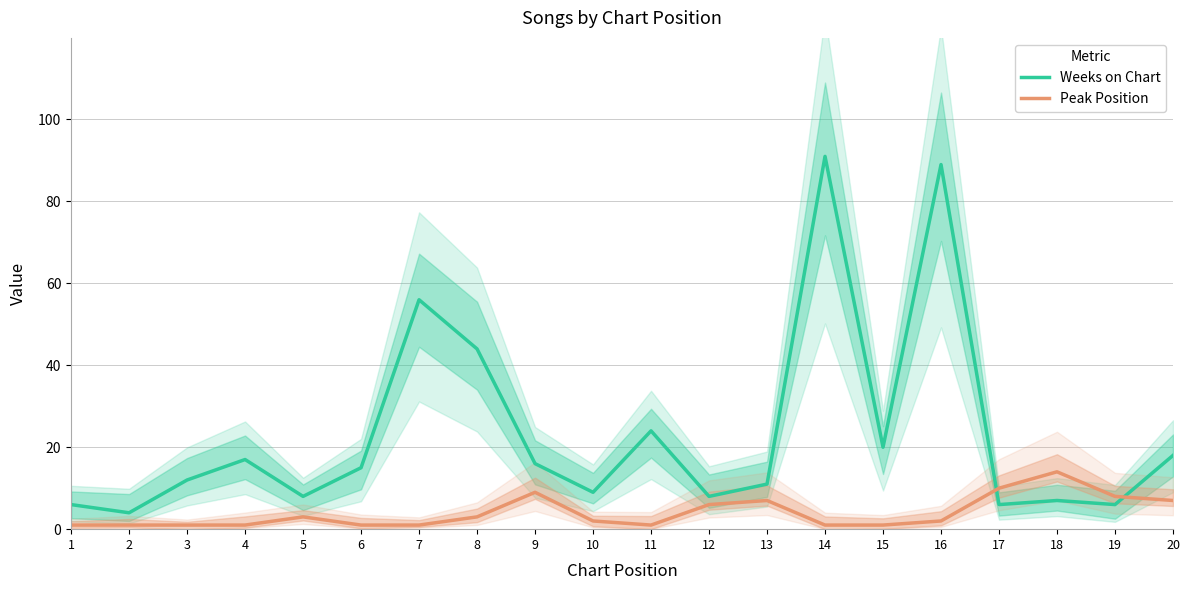

Where does the Peak Position series first go above 2?

5